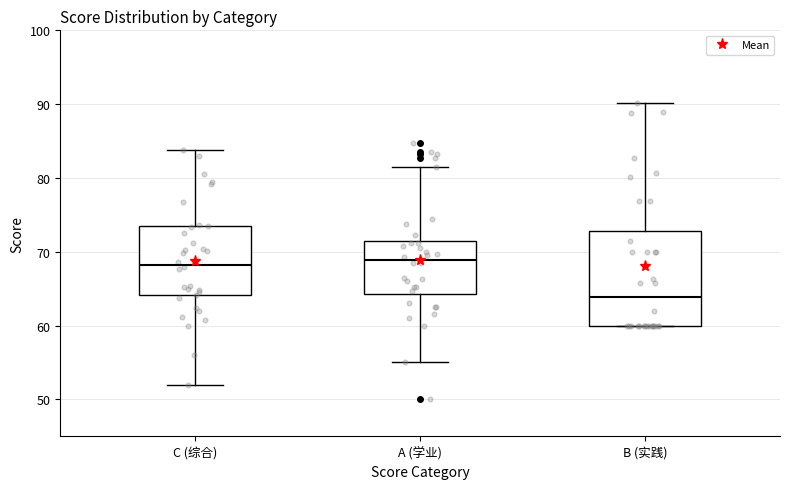

Comparing the boxes themselves (not the whiskers), which one is the tallest?

B (实践)